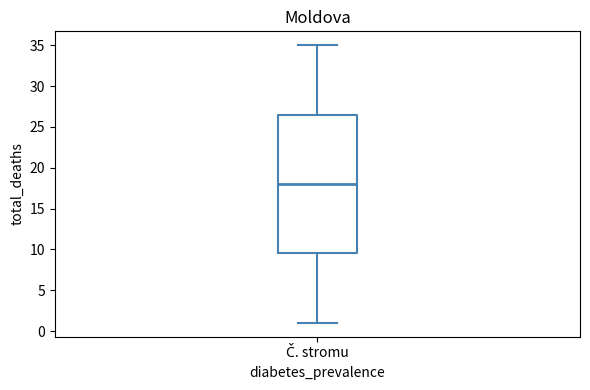

Where does the median line of the box for Č. stromu sit on the y-axis? The values are not printed on the chart, so give them approximately, as read against the axis.

18.0